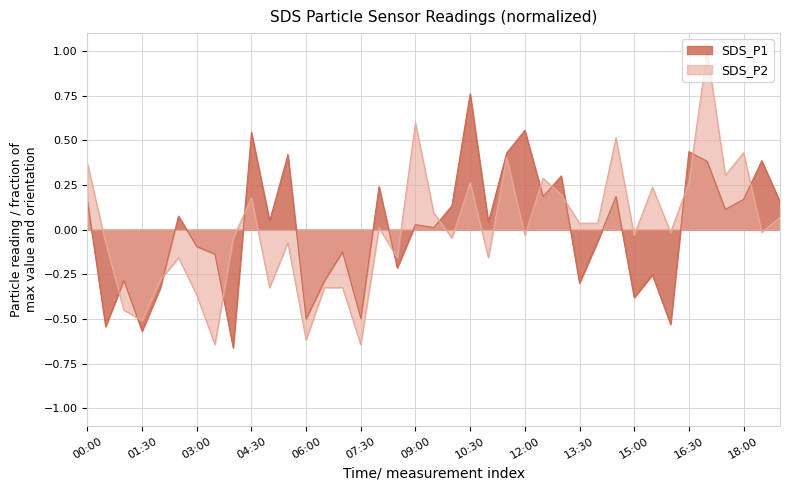

List the labels in order of SDS_P1 value, largest first.

10:30, 12:00, 04:30, 16:30, 11:30, 05:30, 18:30, 17:00, 13:00, 08:00, 12:30, 14:30, 18:00, 00:00, 19:00, 10:00, 17:30, 02:30, 05:00, 11:00, 09:00, 09:30, 14:00, 03:00, 07:00, 03:30, 08:30, 15:30, 01:00, 06:30, 13:30, 02:00, 15:00, 07:30, 06:00, 16:00, 00:30, 01:30, 04:00